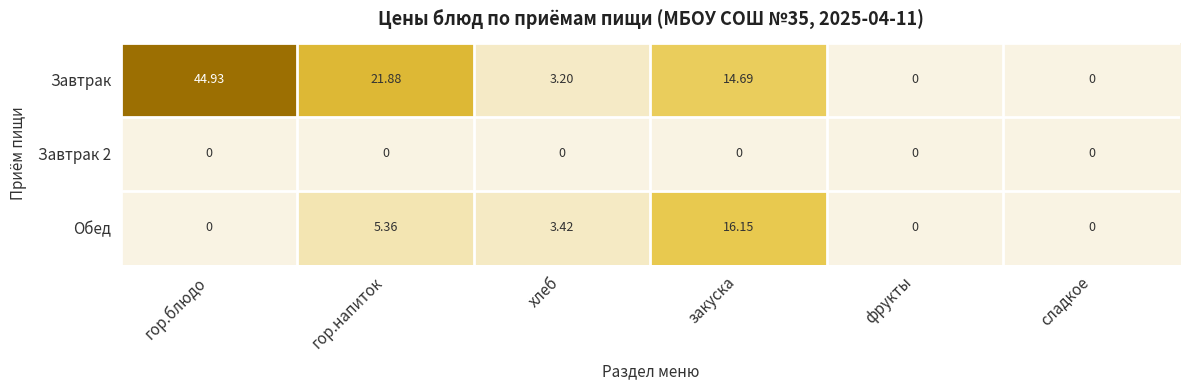

Is the value of Обед at закуска greater than the value of Завтрак at хлеб?

Yes